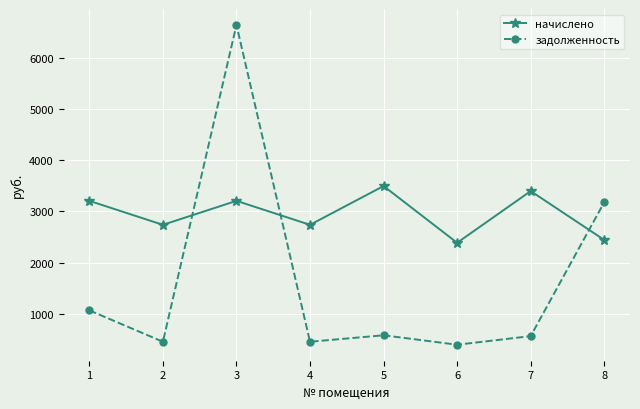

List the series in order of their peak value, highest first.

задолженность, начислено